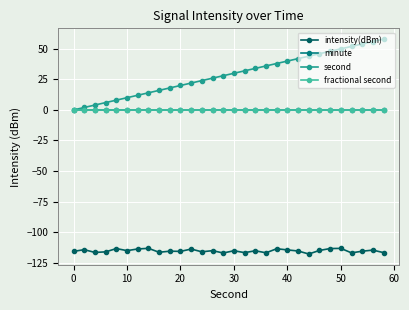

True or false: second and fractional second cross at least once.

False